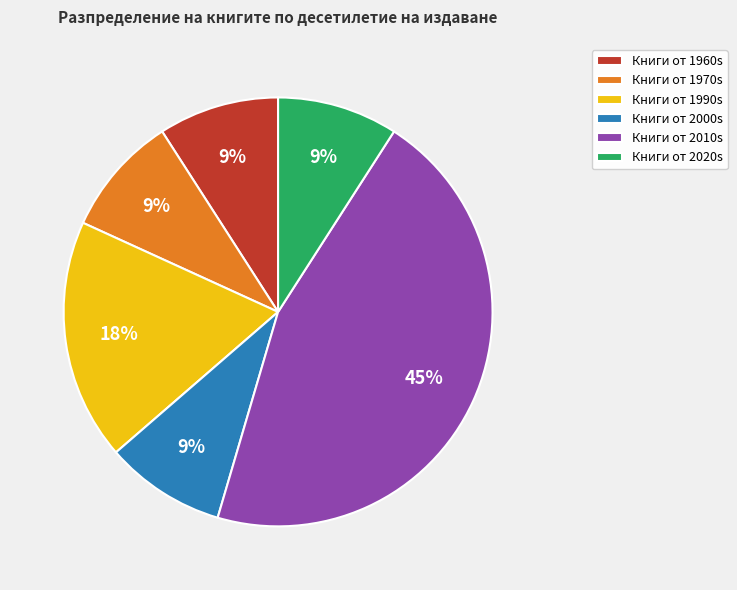

Is it true that Книги от 2010s is 38% of the pie?

False